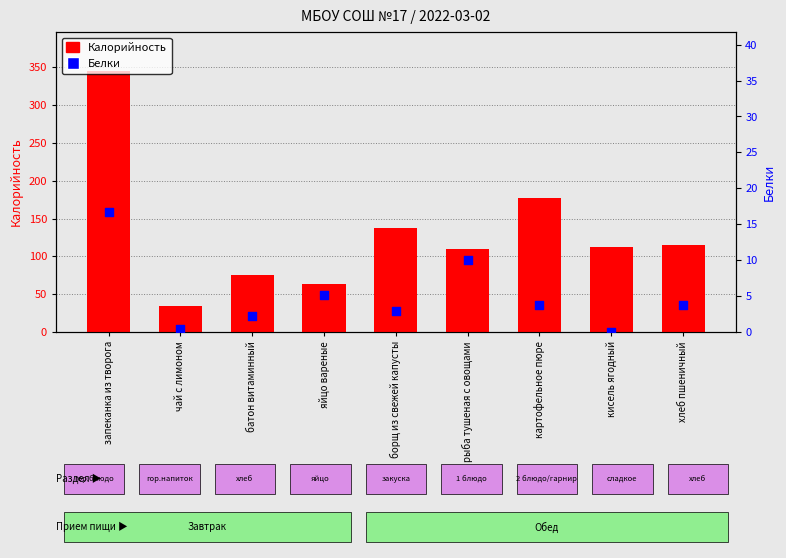

At how many categories does at least one series exceed 322?

1